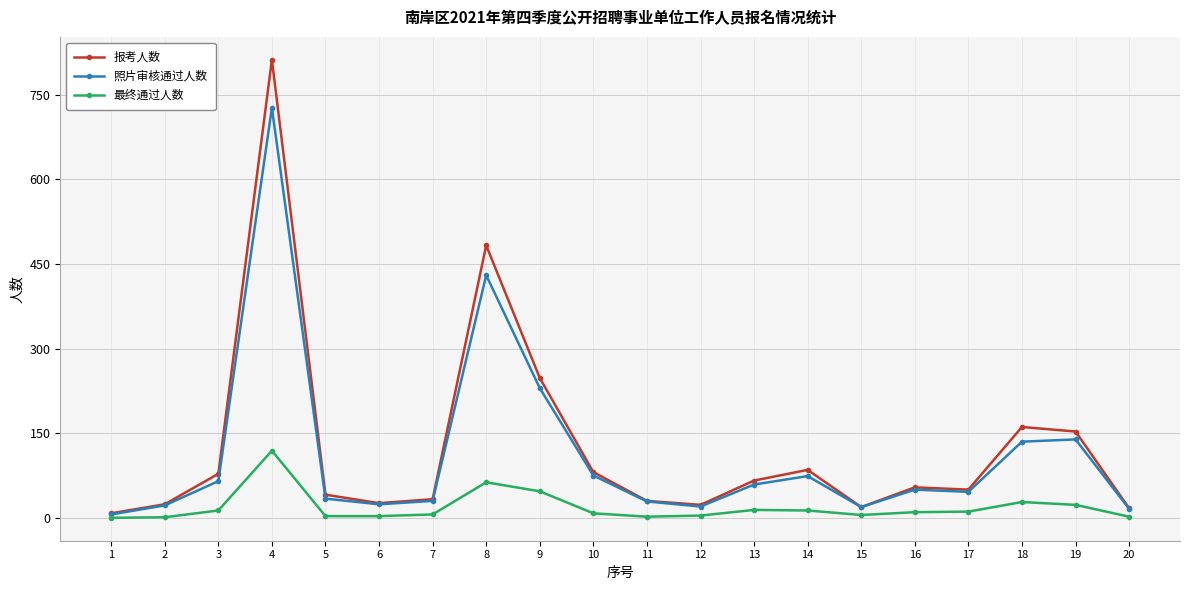

Which series changed the most between 16 and 19?

报考人数